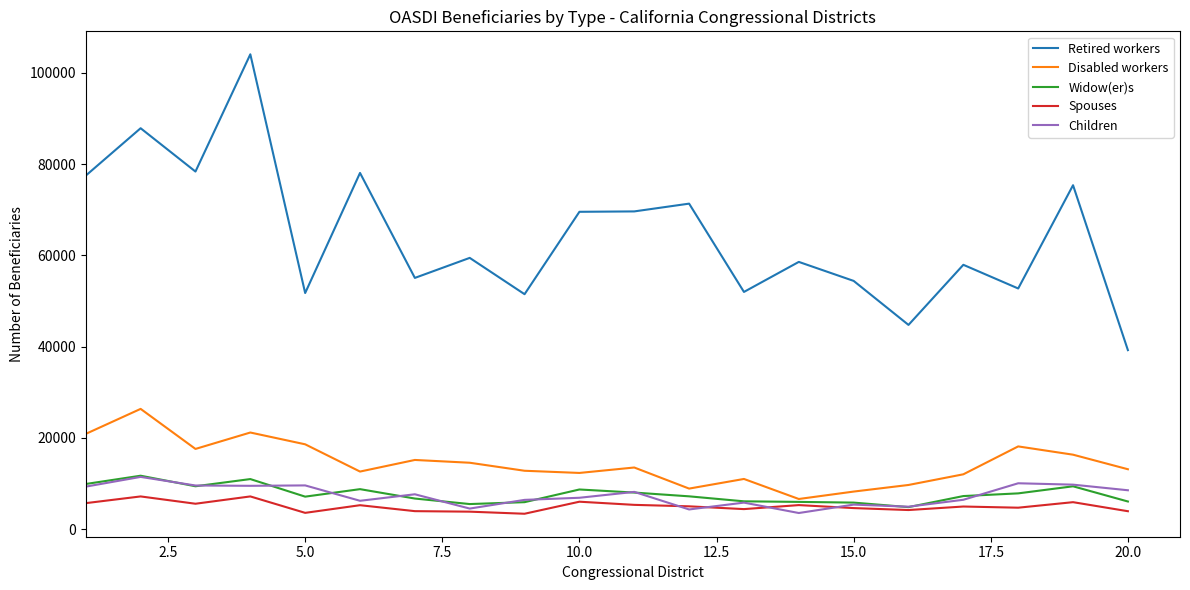

Which series has the largest total across all categories?

Retired workers